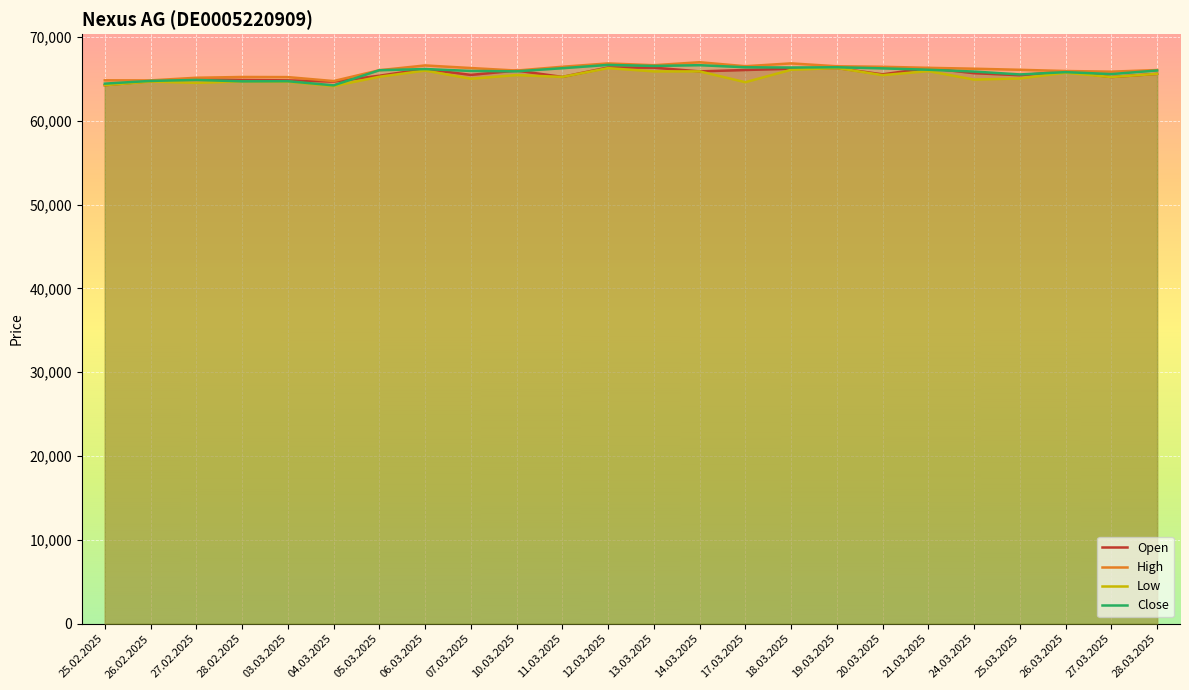

How many data points in Low are above 65242?

11